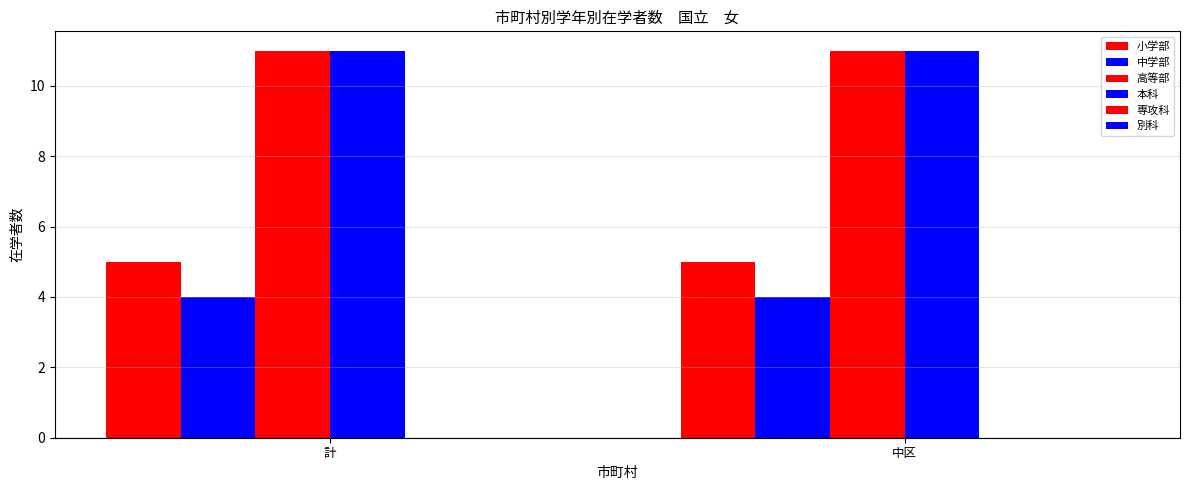

How many data points does each series have?

2